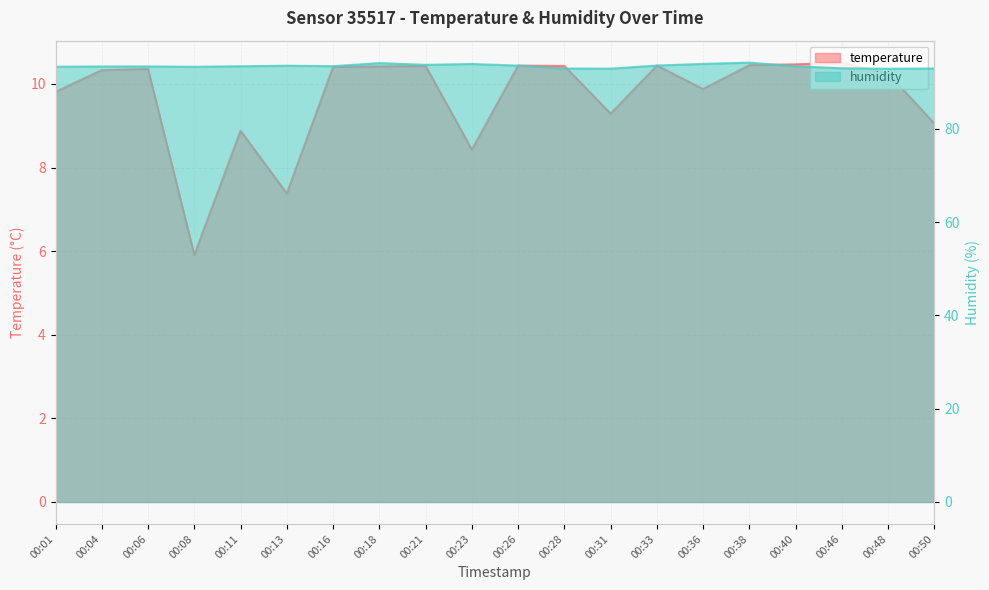

At which category does temperature reach its first local valley?

00:08